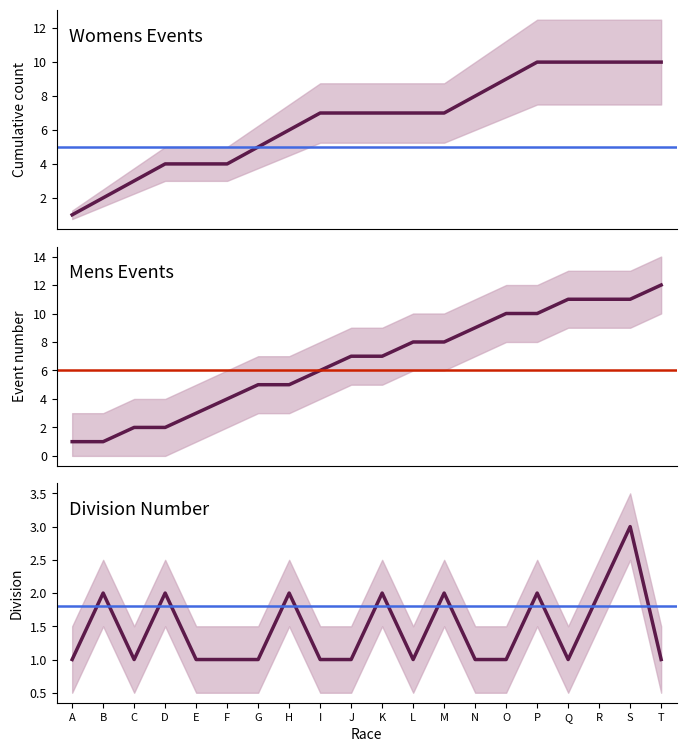

Where is Womens events nearest to the value 5?

G